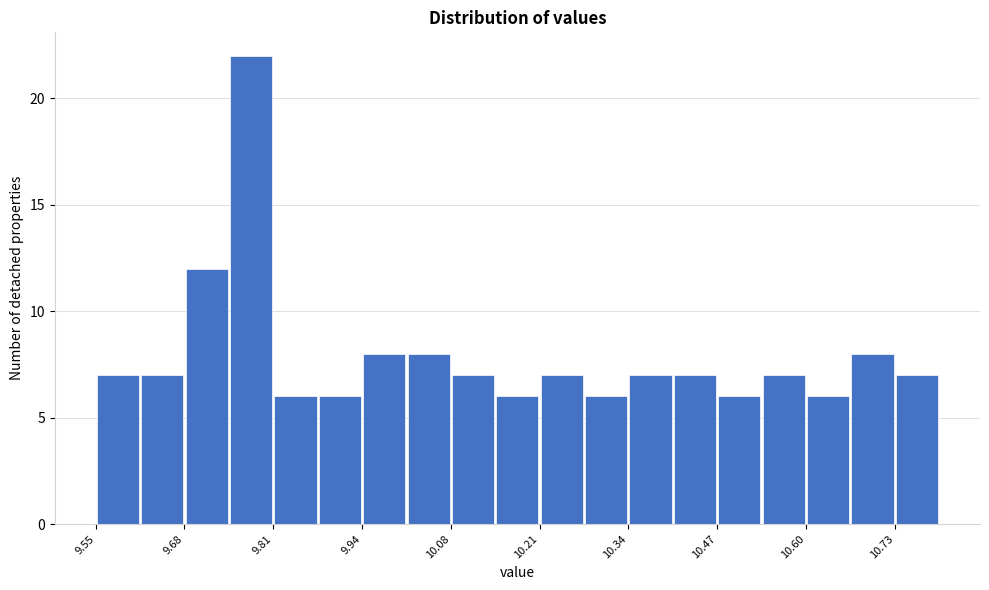

Around what value on the x-axis is the tallest bar? Give the approximate position of its centre, as read against the axis.

9.78